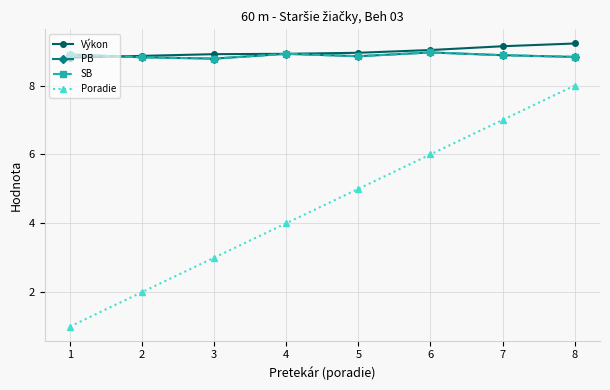

Read the PB value at 6.

9.0